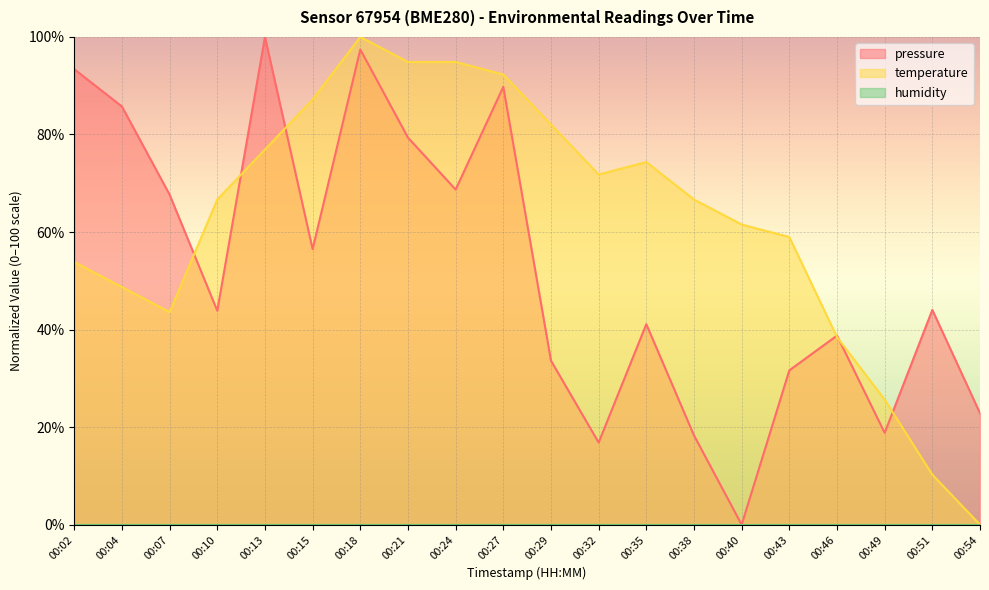

How many values in pressure are above zero?

19